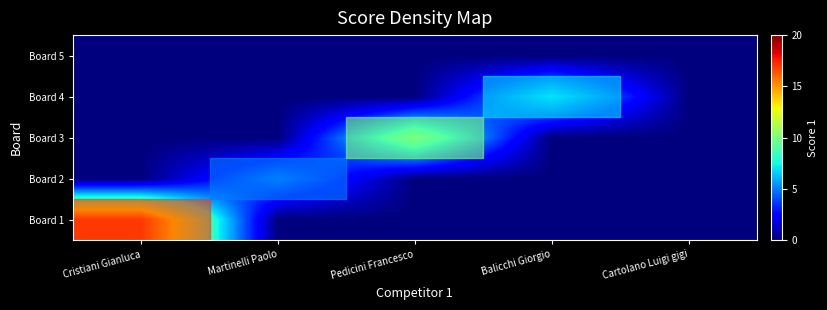

How many data points does each series have?

5